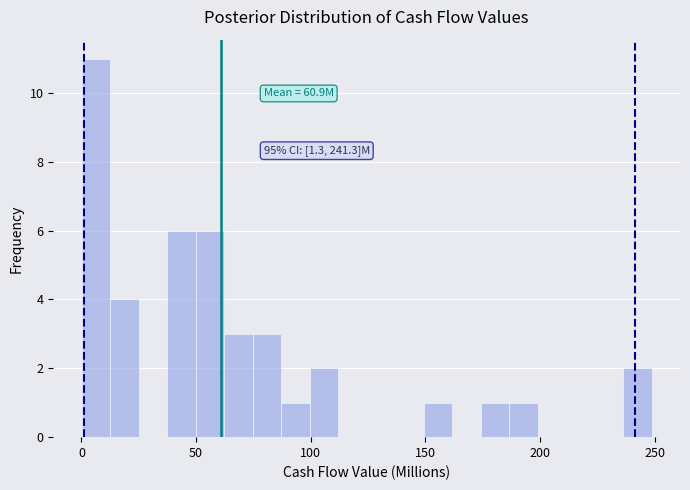

Around what value on the x-axis is the tallest bar? Give the approximate position of its centre, as read against the axis.

5